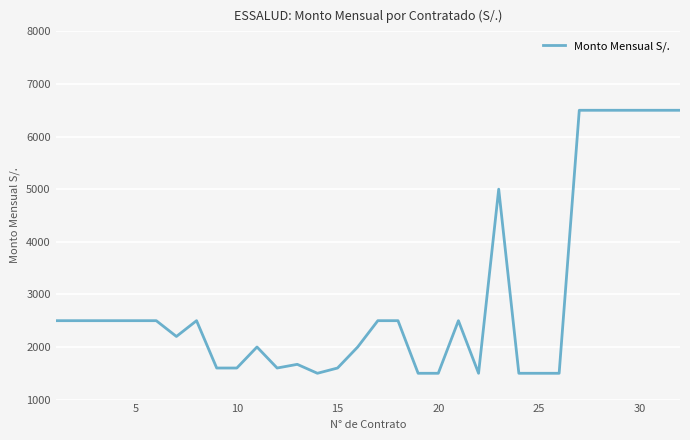

What is the difference between the maximum and minimum values?

5000